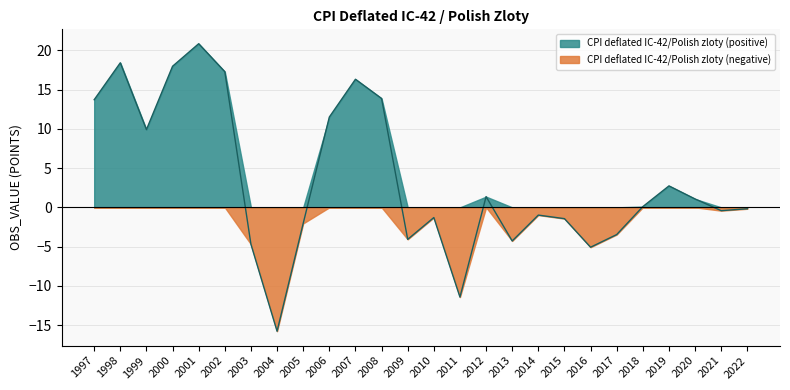

Reading right to left, what are all the values shown in this chart?

-0.2	-0.4	1.1	2.7	0.1	-3.5	-5.1	-1.4	-1.0	-4.3	1.4	-11.4	-1.3	-4.1	13.9	16.3	11.5	-2.0	-15.8	-4.7	17.3	20.8	18.0	9.9	18.4	13.7